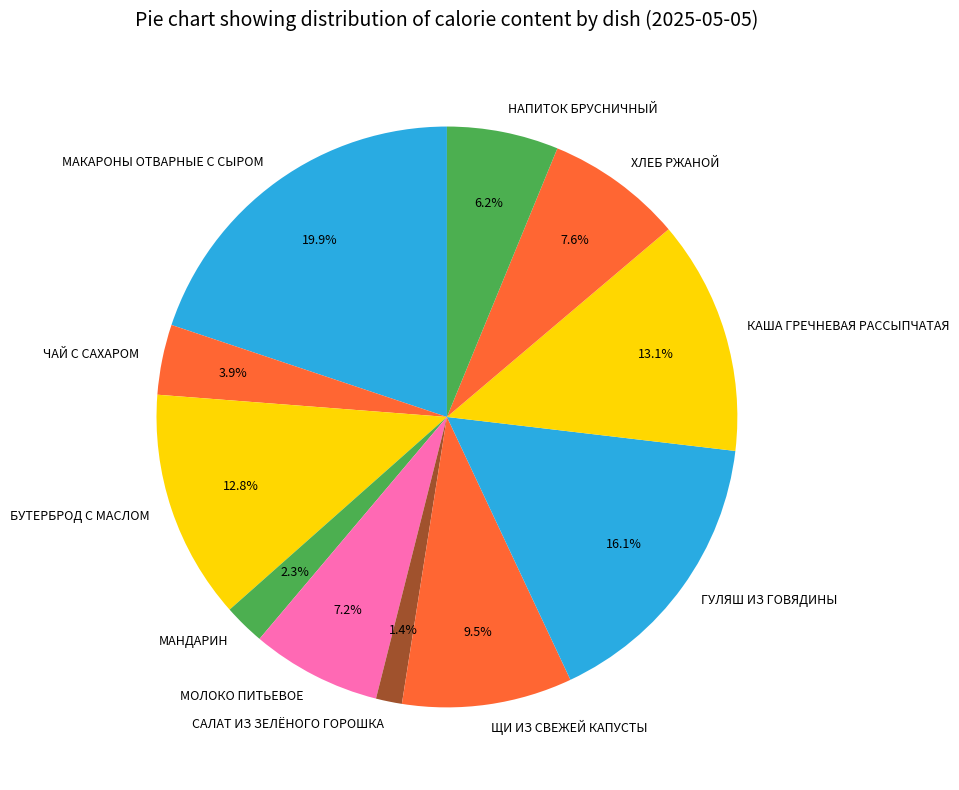

What is the smallest slice in the pie chart?

САЛАТ ИЗ ЗЕЛЁНОГО ГОРОШКА